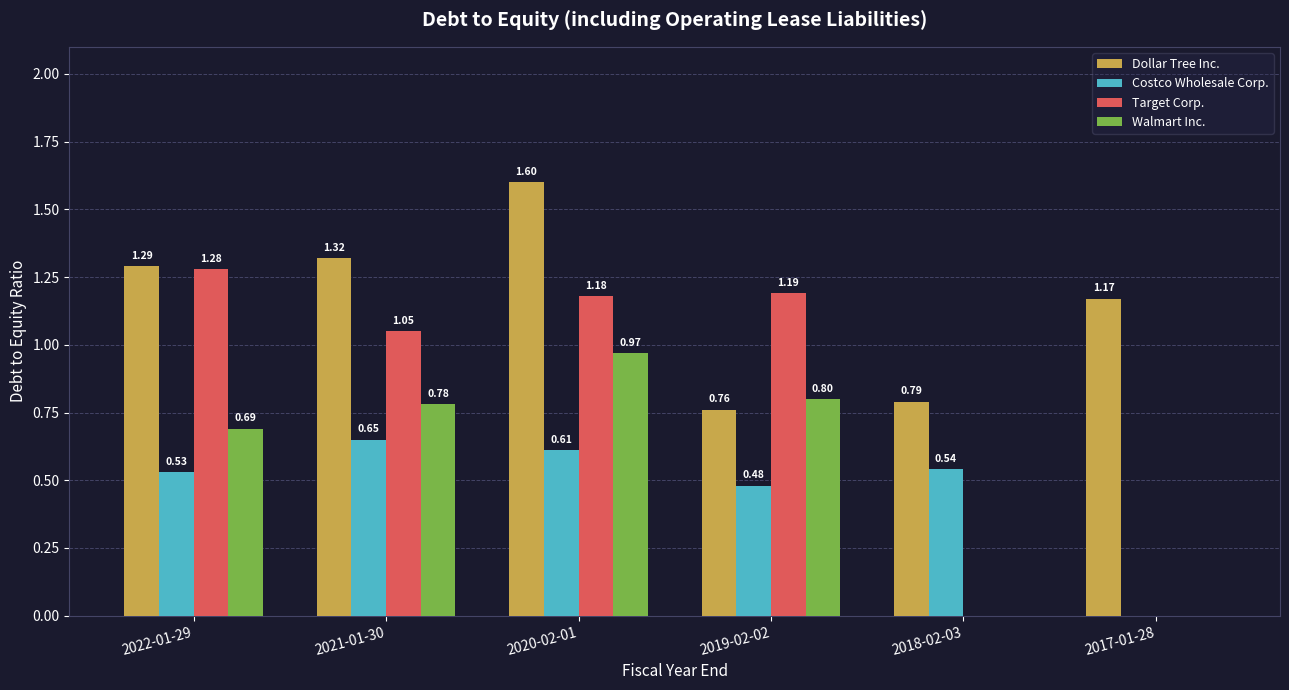

What is the highest value of the Dollar Tree Inc. series?

1.6